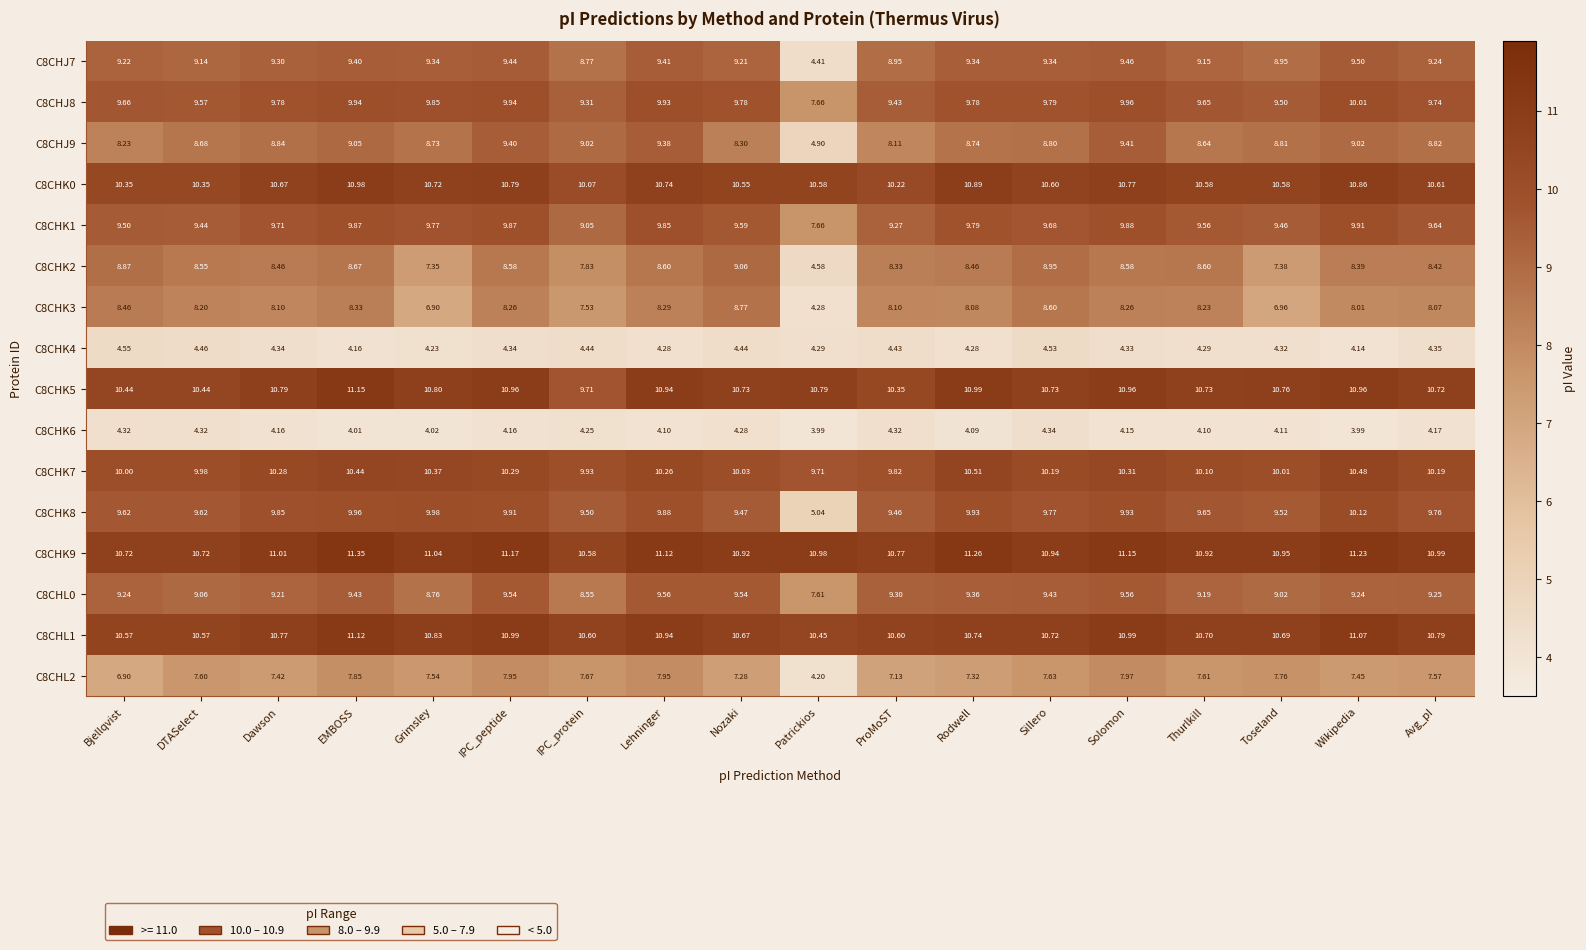

At how many categories does at least one series exceed 5?

18